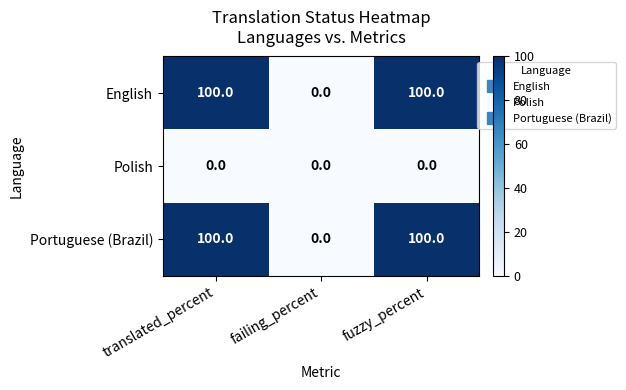

Reading left to right, what are all the values shown in this chart?

English: 100	0	100
Polish: 0	0	0
Portuguese (Brazil): 100	0	100